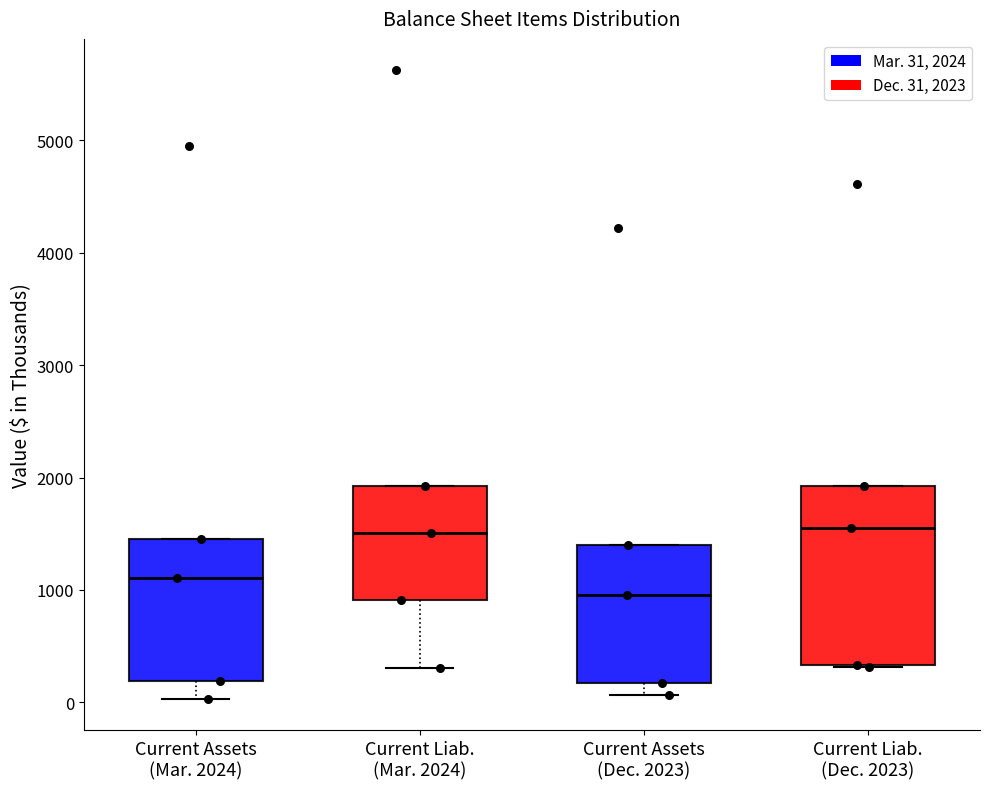

Where does the lower whisker of the box for Current Assets (Mar. 2024) end on the y-axis? The values are not printed on the chart, so give them approximately, as read against the axis.

0